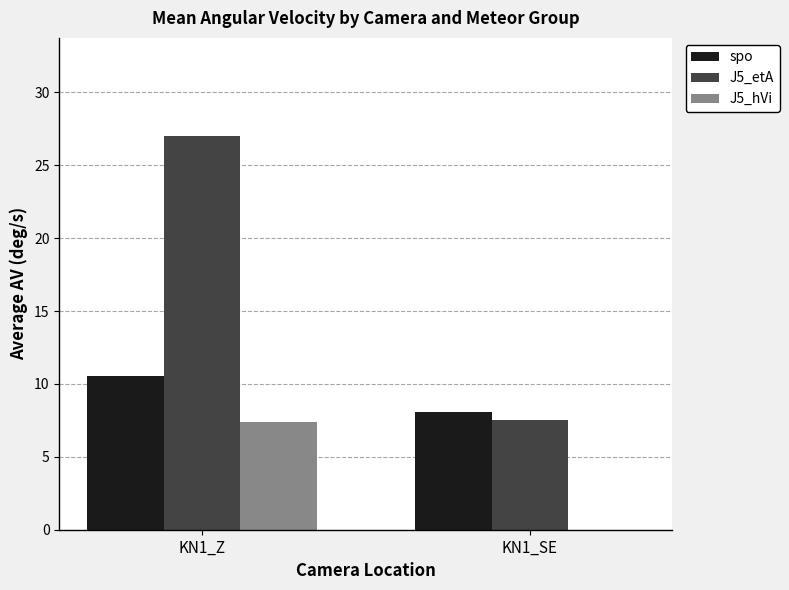

Which label corresponds to the largest value in the chart?

KN1_Z